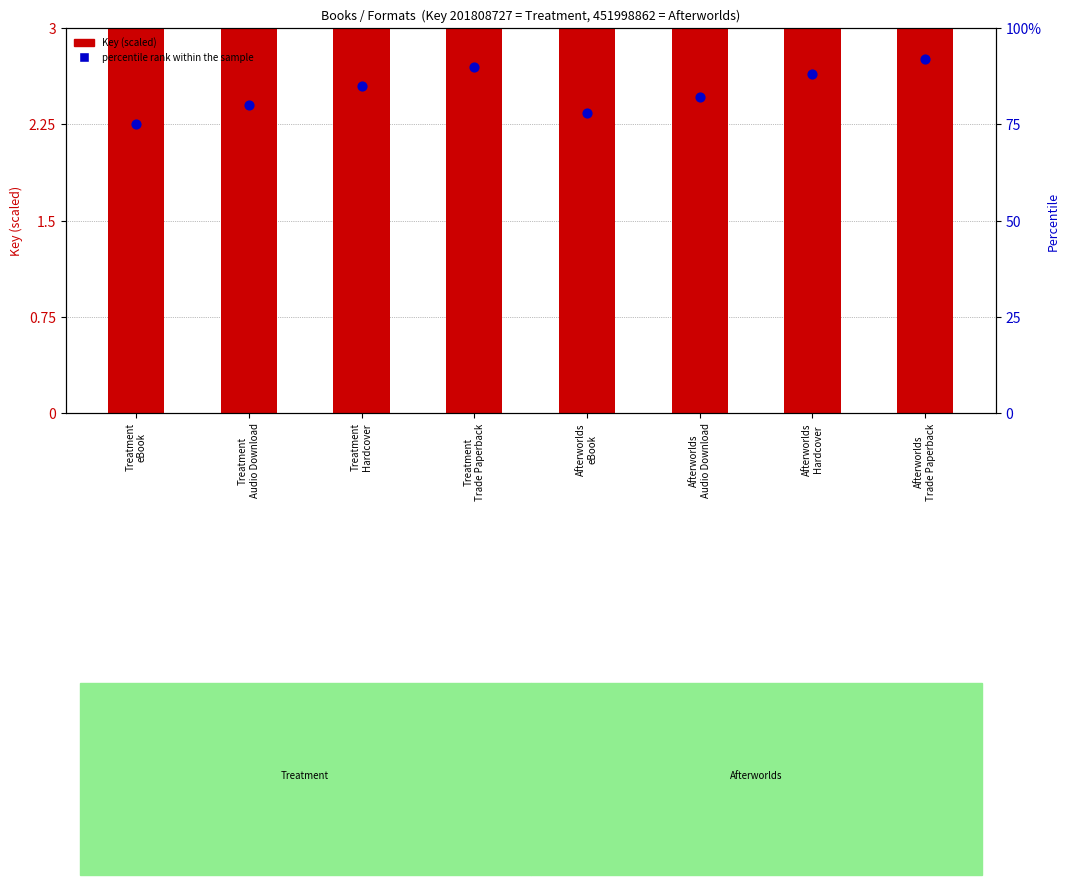

Which series contains the highest Y value?

percentile rank within the sample